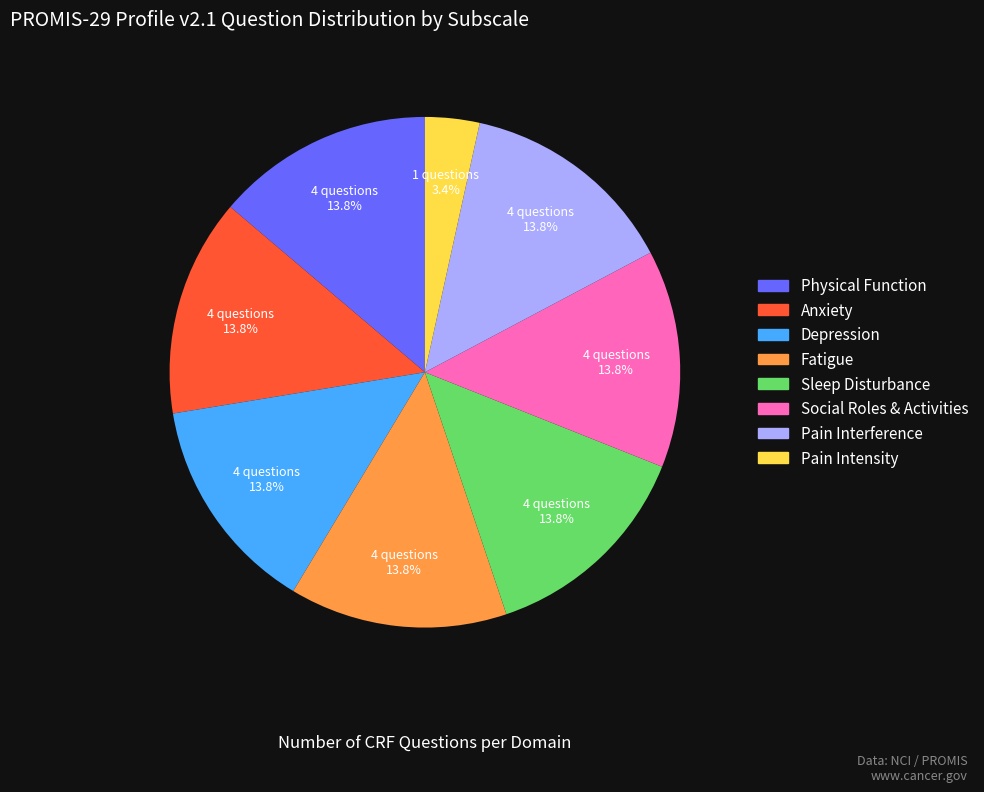

To the nearest percent, what portion does Fatigue represent?

14%